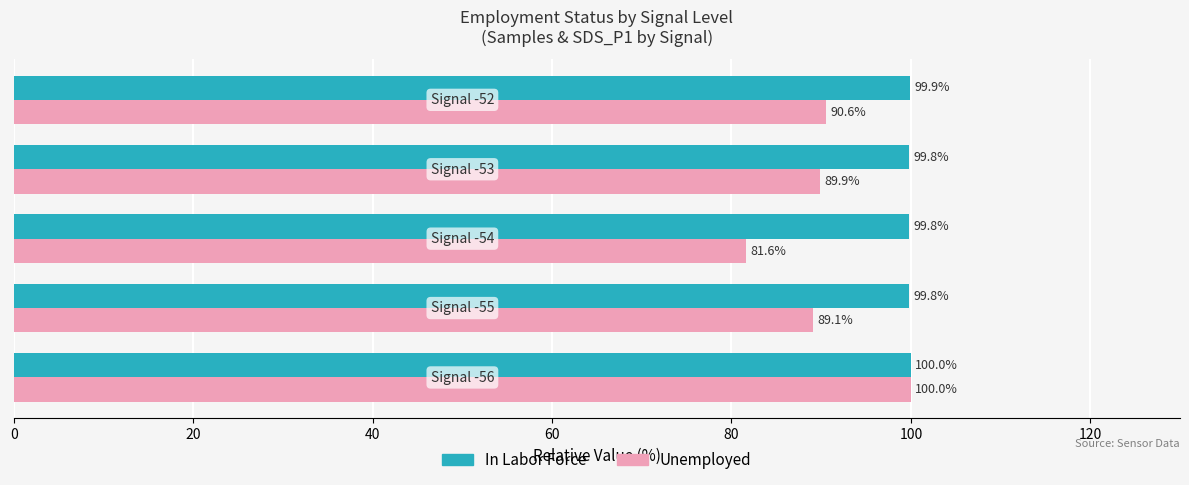

Rank the series by their average value, from highest to lowest.

In Labor Force, Unemployed